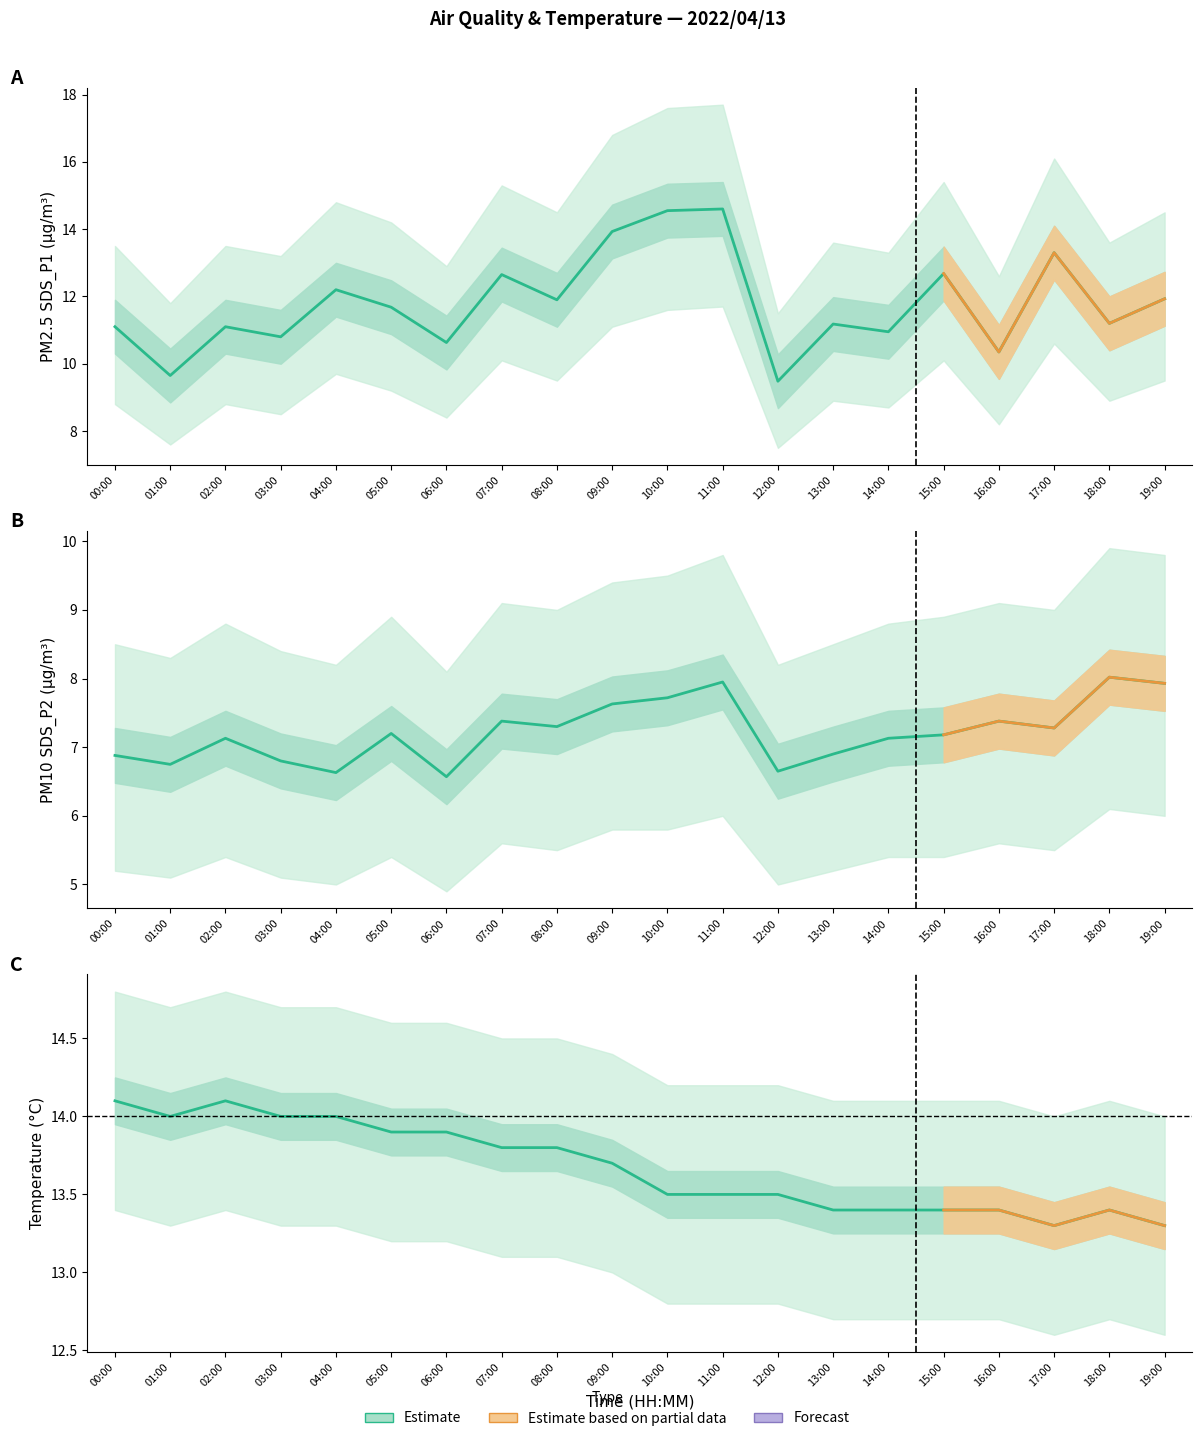

Does the chart display data point markers on the line(s)?

No